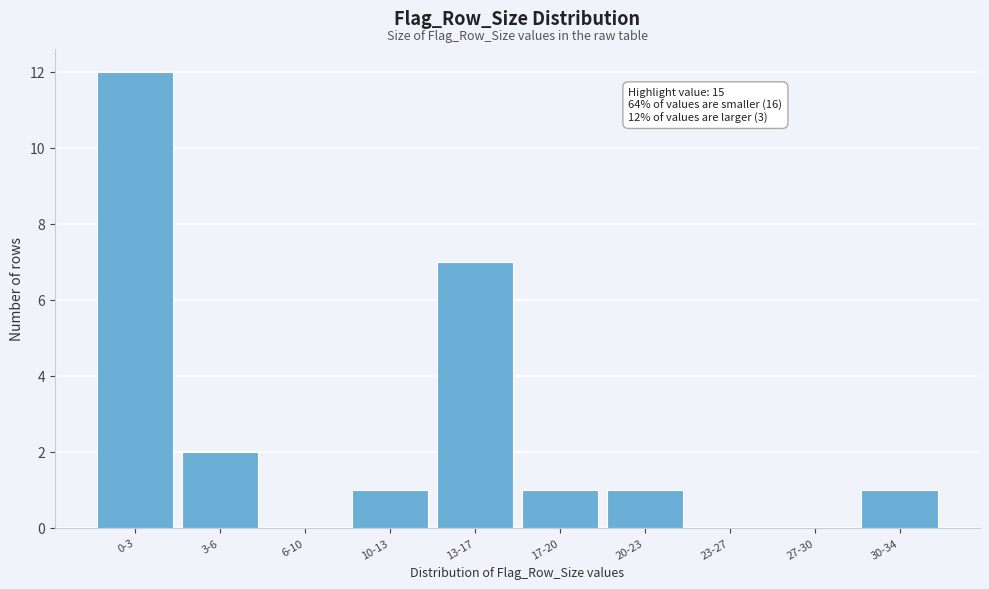

Reading left to right, transcribe all the data shown in this chart.

0-3=12	3-6=2	6-10=0	10-13=1	13-17=7	17-20=1	20-23=1	23-27=0	27-30=0	30-34=1